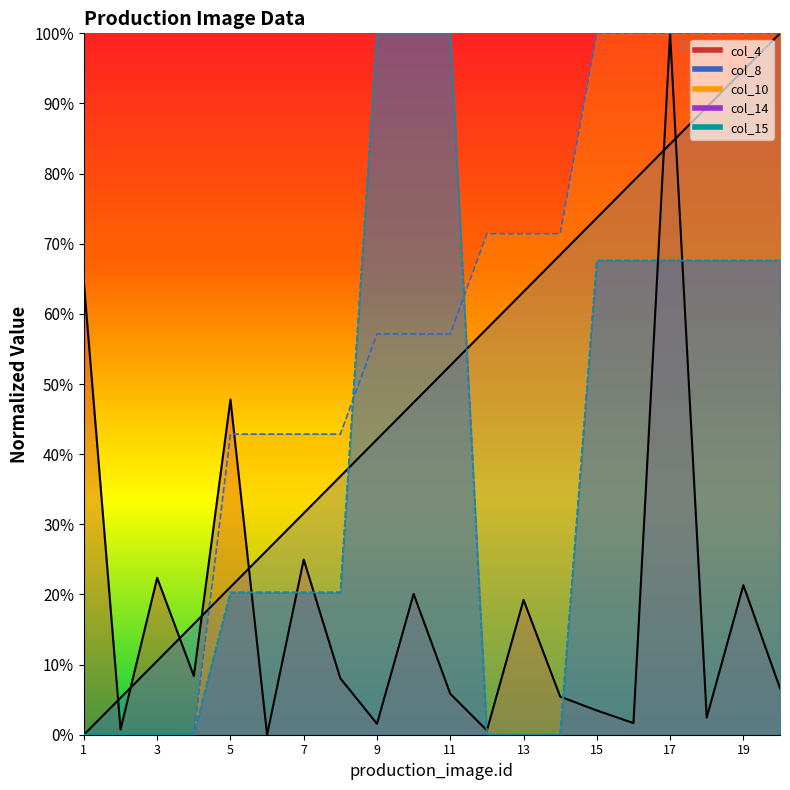

Reading right to left, transcribe all the data shown in this chart.

col_8: 100.0	94.7	89.5	84.2	78.9	73.7	68.4	63.2	57.9	52.6	47.4	42.1	36.8	31.6	26.3	21.1	15.8	10.5	5.3	0.0
col_4: 6.6	21.3	2.4	100.0	1.7	3.5	5.4	19.2	0.6	5.8	20.1	1.6	8.0	25.0	0.0	47.8	8.4	22.4	0.7	64.4
col_10: 100.0	100.0	100.0	100.0	100.0	100.0	71.4	71.4	71.4	57.1	57.1	57.1	42.9	42.9	42.9	42.9	0.0	0.0	0.0	0.0
col_14: 67.6	67.6	67.6	67.6	67.6	67.6	0.0	0.0	0.0	100.0	100.0	100.0	20.3	20.3	20.3	20.3	0.0	0.0	0.0	0.0
col_15: 67.6	67.6	67.6	67.6	67.6	67.6	0.0	0.0	0.0	100.0	100.0	100.0	20.3	20.3	20.3	20.3	0.0	0.0	0.0	0.0